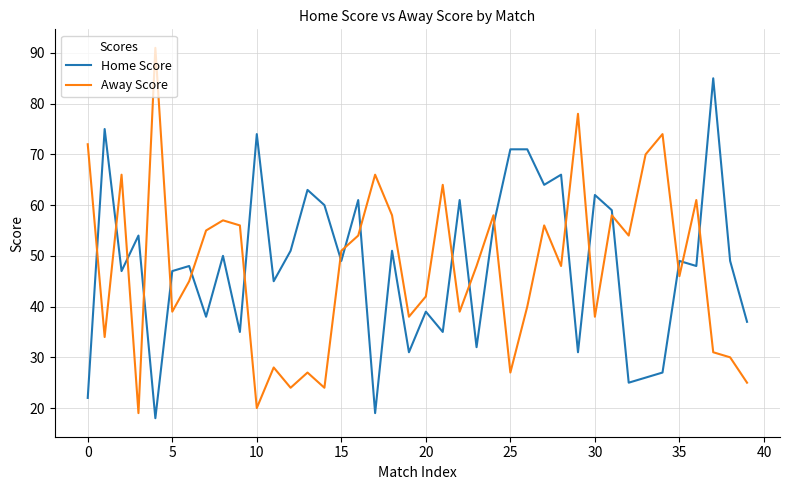

How many intersections are there between Home Score and Away Score?

19